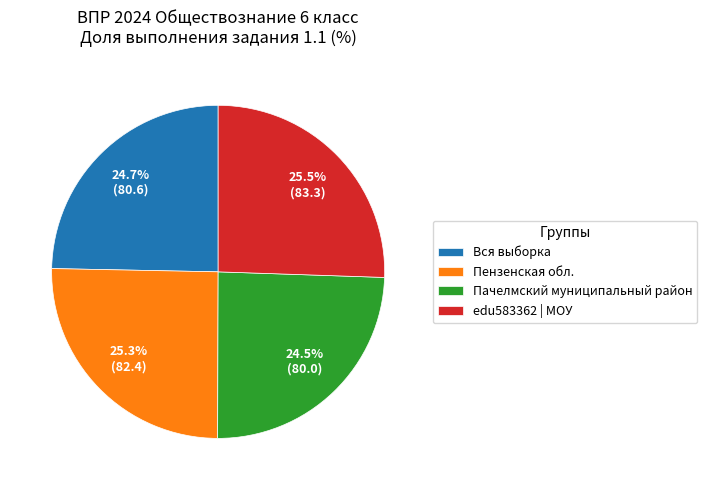

What percentage do edu583362 | МОУ and Вся выборка together represent?

50.2%